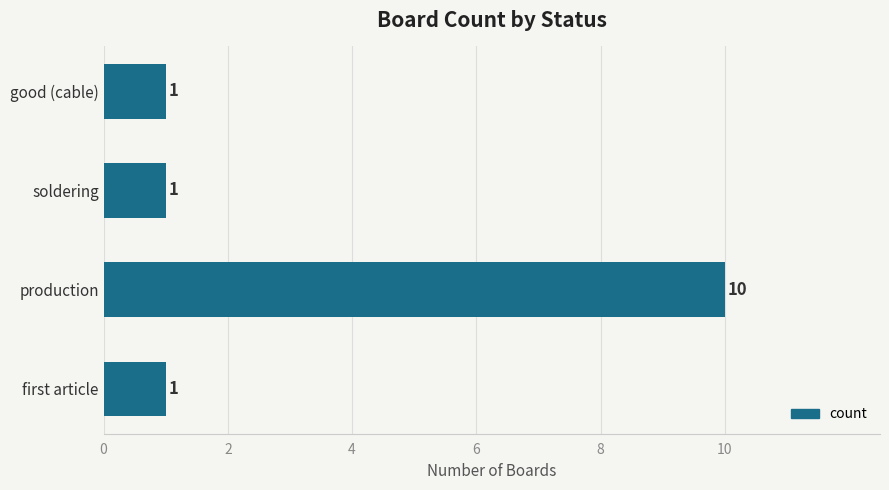

What is the maximum value shown in the chart?

10